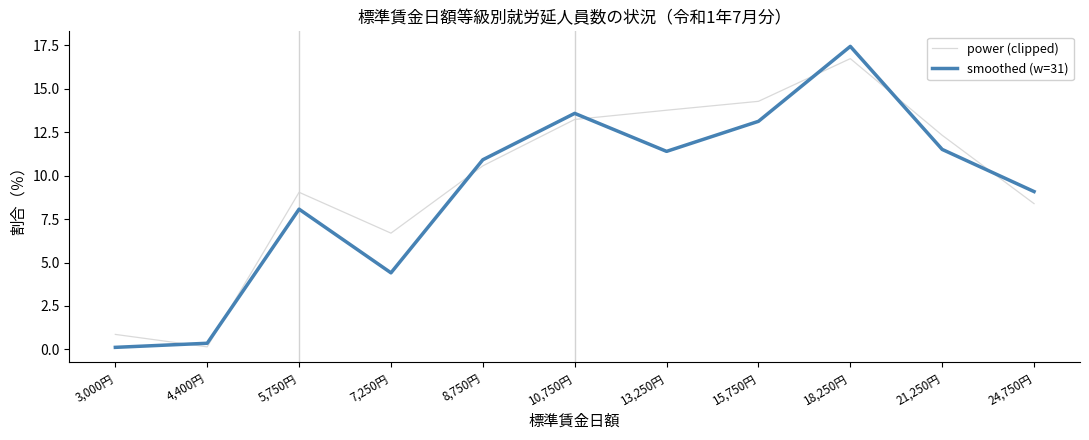

At which label is power (clipped) closest to 8?

24,750円